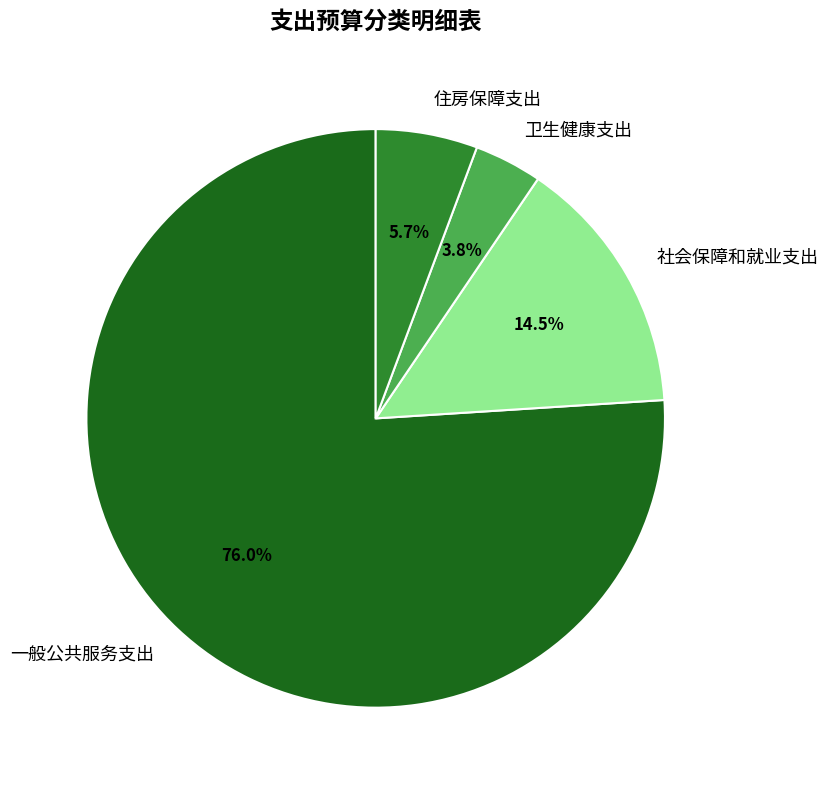

What portion of the pie excludes 住房保障支出?

94.3%